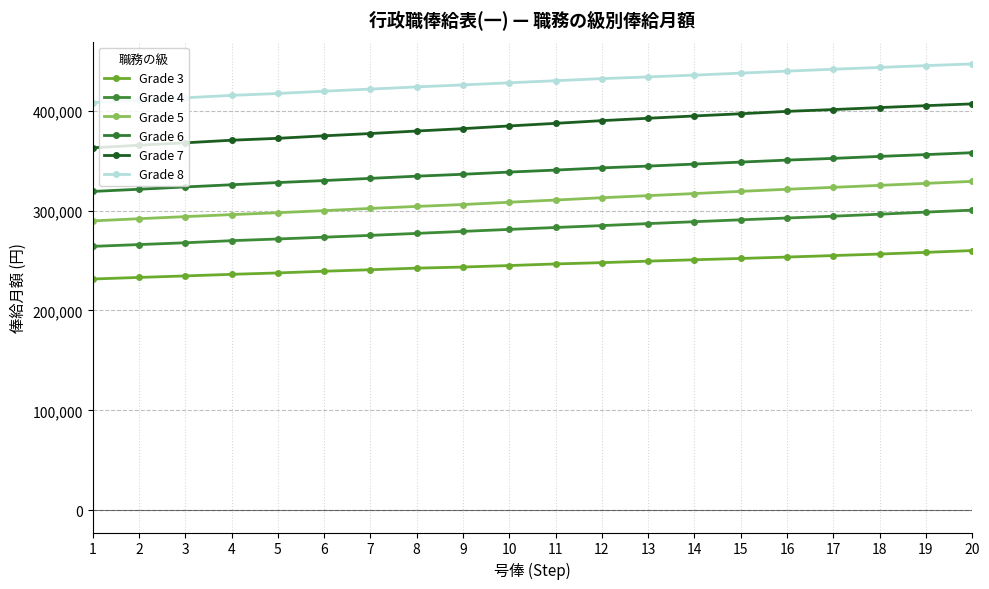

What is the minimum value shown in the chart?

231500